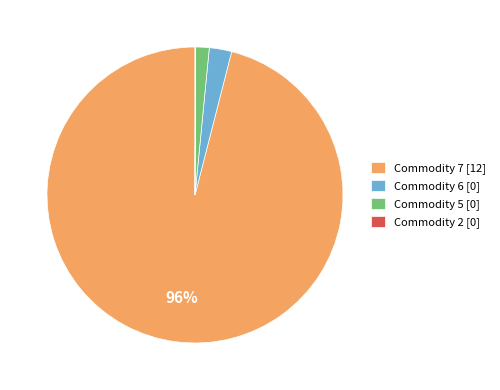

What is the majority slice?

Commodity 7 [12]